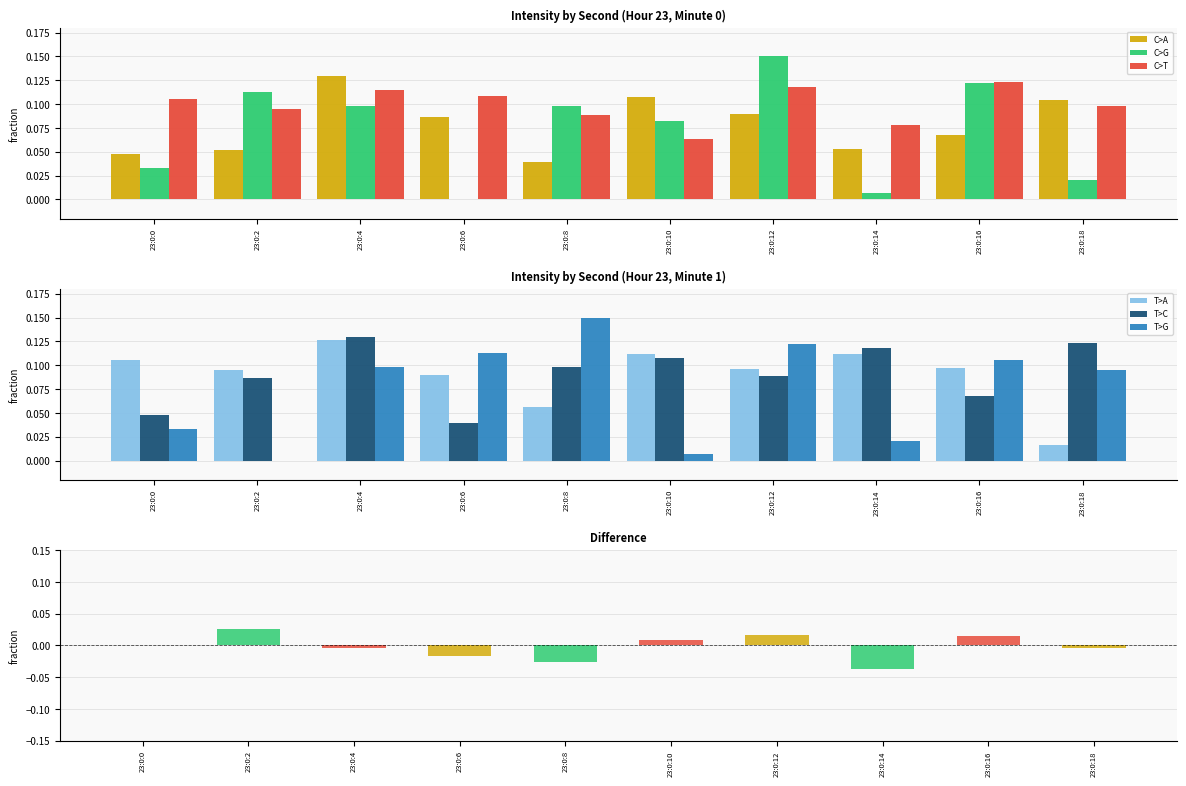

What is the difference between the maximum and minimum values in the C>T series?

0.1